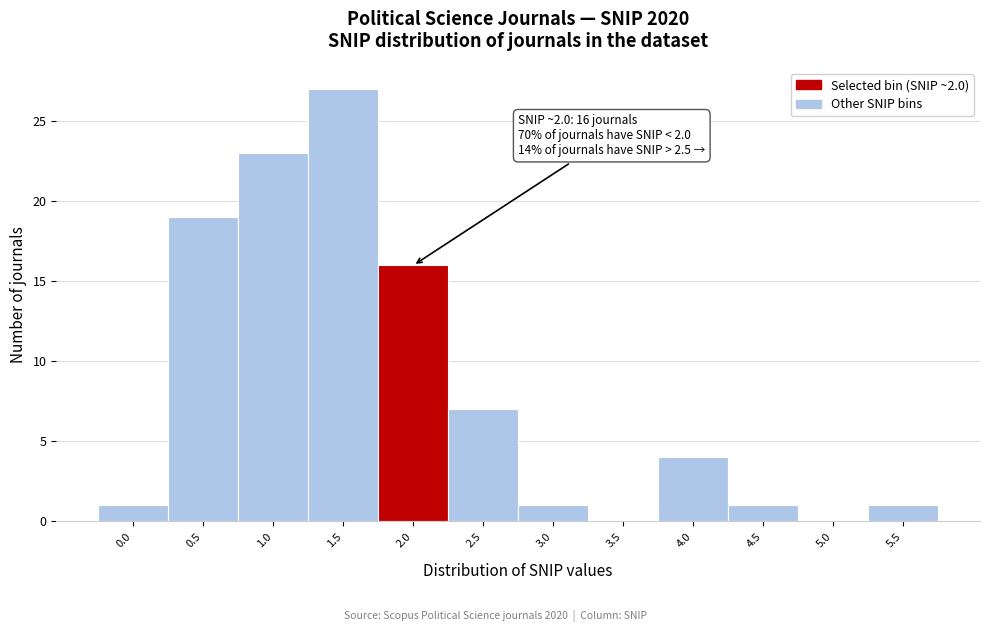

Reading left to right, list all the values displayed in this chart.

0.0=1	0.5=19	1.0=23	1.5=27	2.0=16	2.5=7	3.0=1	3.5=0	4.0=4	4.5=1	5.0=0	5.5=1